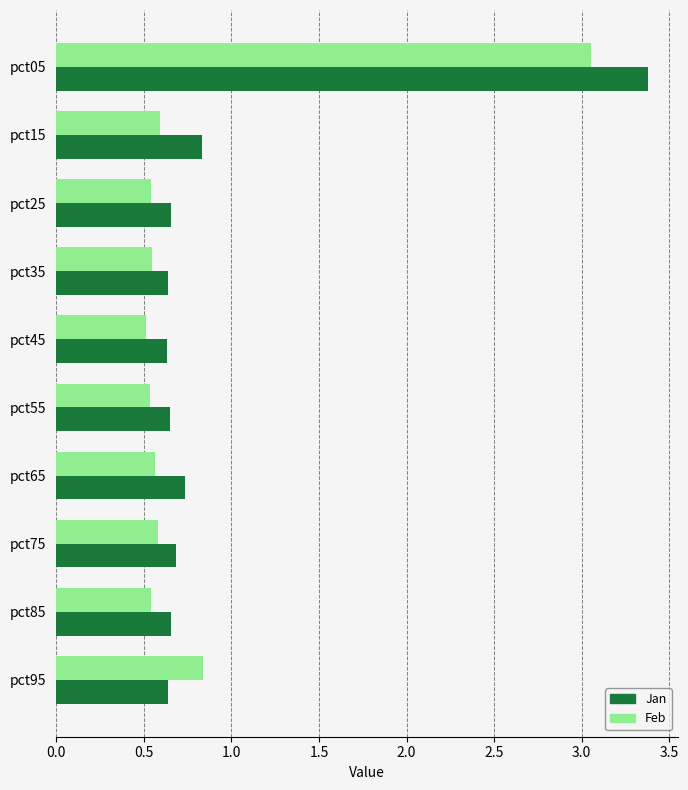

What is the maximum value for Jan?

3.4